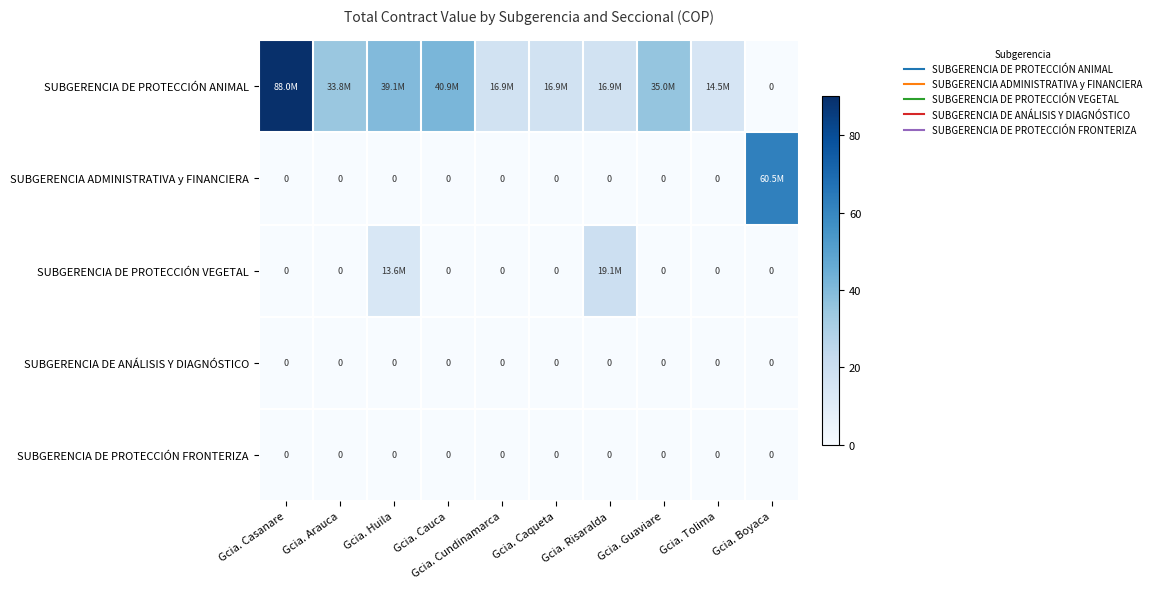

Is it true that SUBGERENCIA DE PROTECCIÓN VEGETAL equals -7.9 at Gcia. Casanare?

False